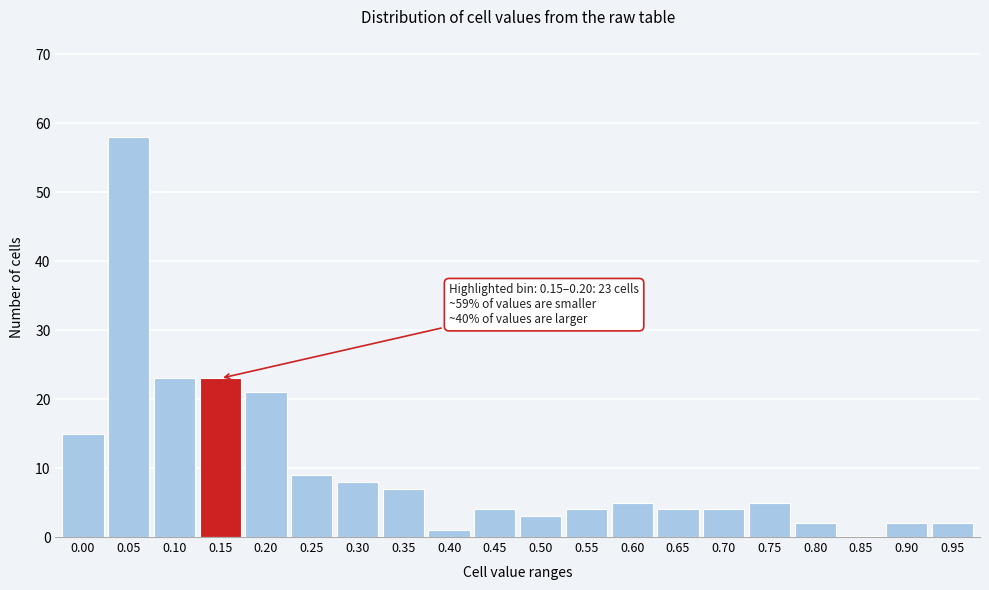

Reading right to left, what are all the values shown in this chart?

0.95=2	0.90=2	0.85=0	0.80=2	0.75=5	0.70=4	0.65=4	0.60=5	0.55=4	0.50=3	0.45=4	0.40=1	0.35=7	0.30=8	0.25=9	0.20=21	0.15=23	0.10=23	0.05=58	0.00=15